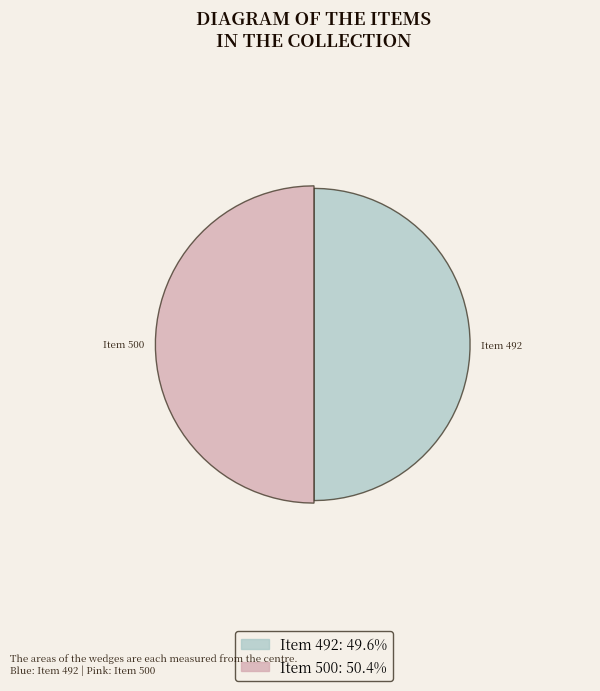

Do Item 492: Concerts vespertins (21/05/1936) and Item 500: Concerts vespertins Orquestra (21/03/1936) together represent more than half of the pie?

Yes